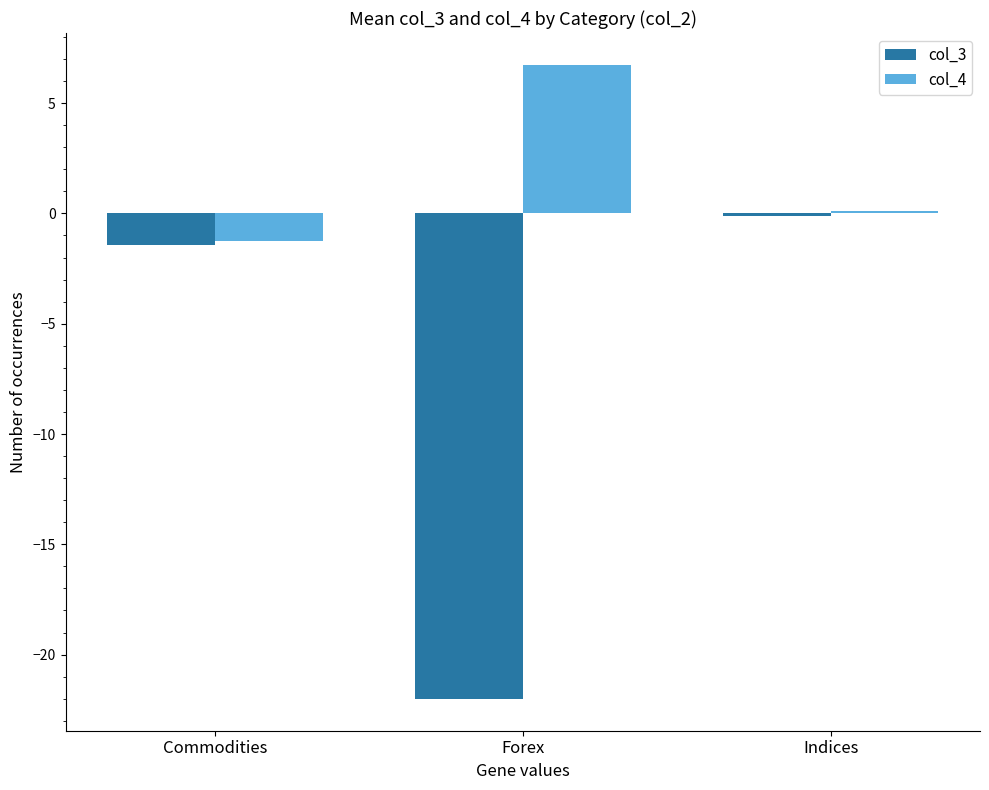

How many bars are there in each group?

2